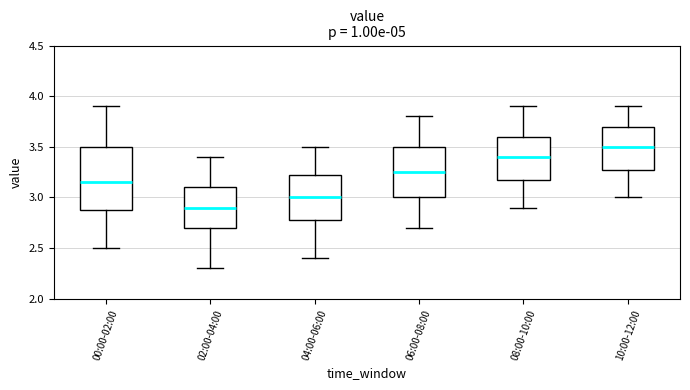

Comparing the boxes themselves (not the whiskers), which one is the tallest?

00:00-02:00